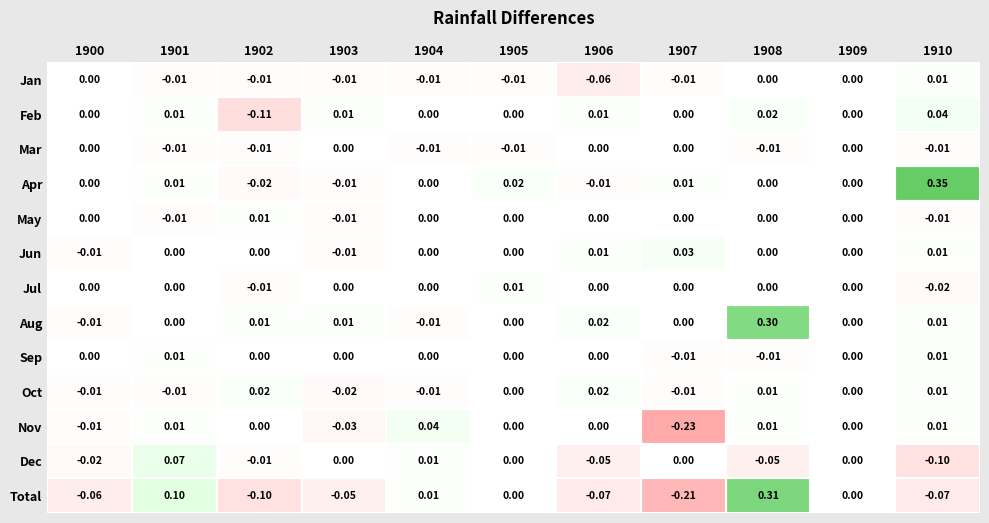

Which series has the widest spread of values?

Total